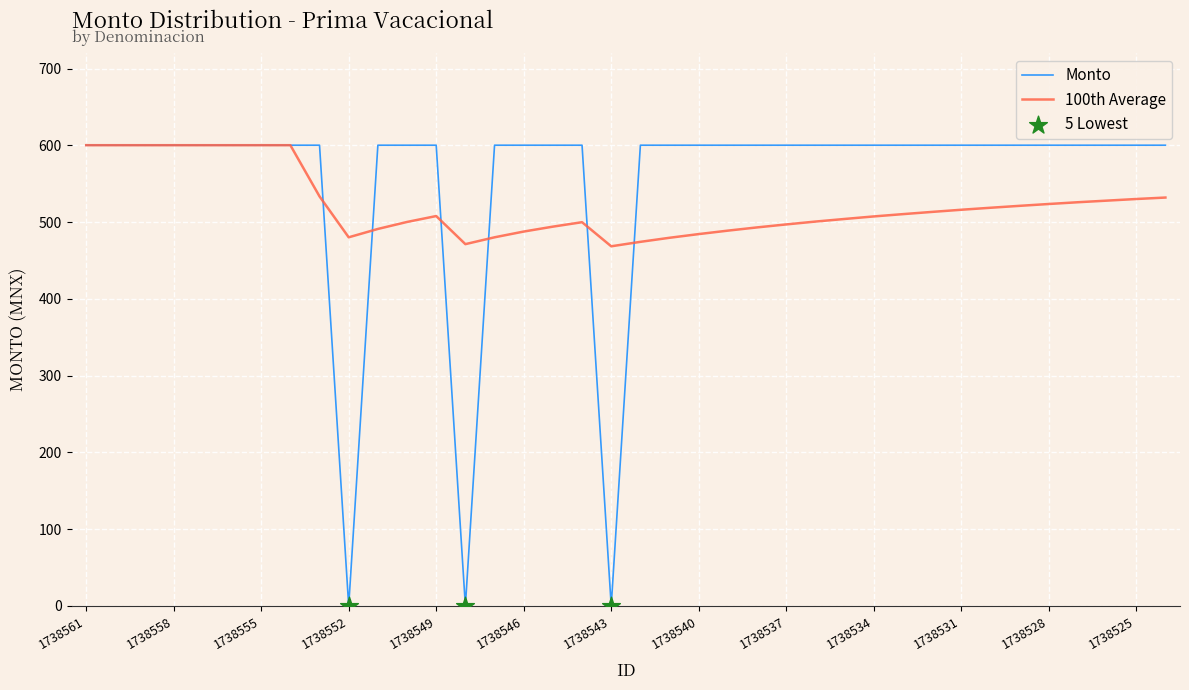

Which series has the largest range (max minus min)?

Monto